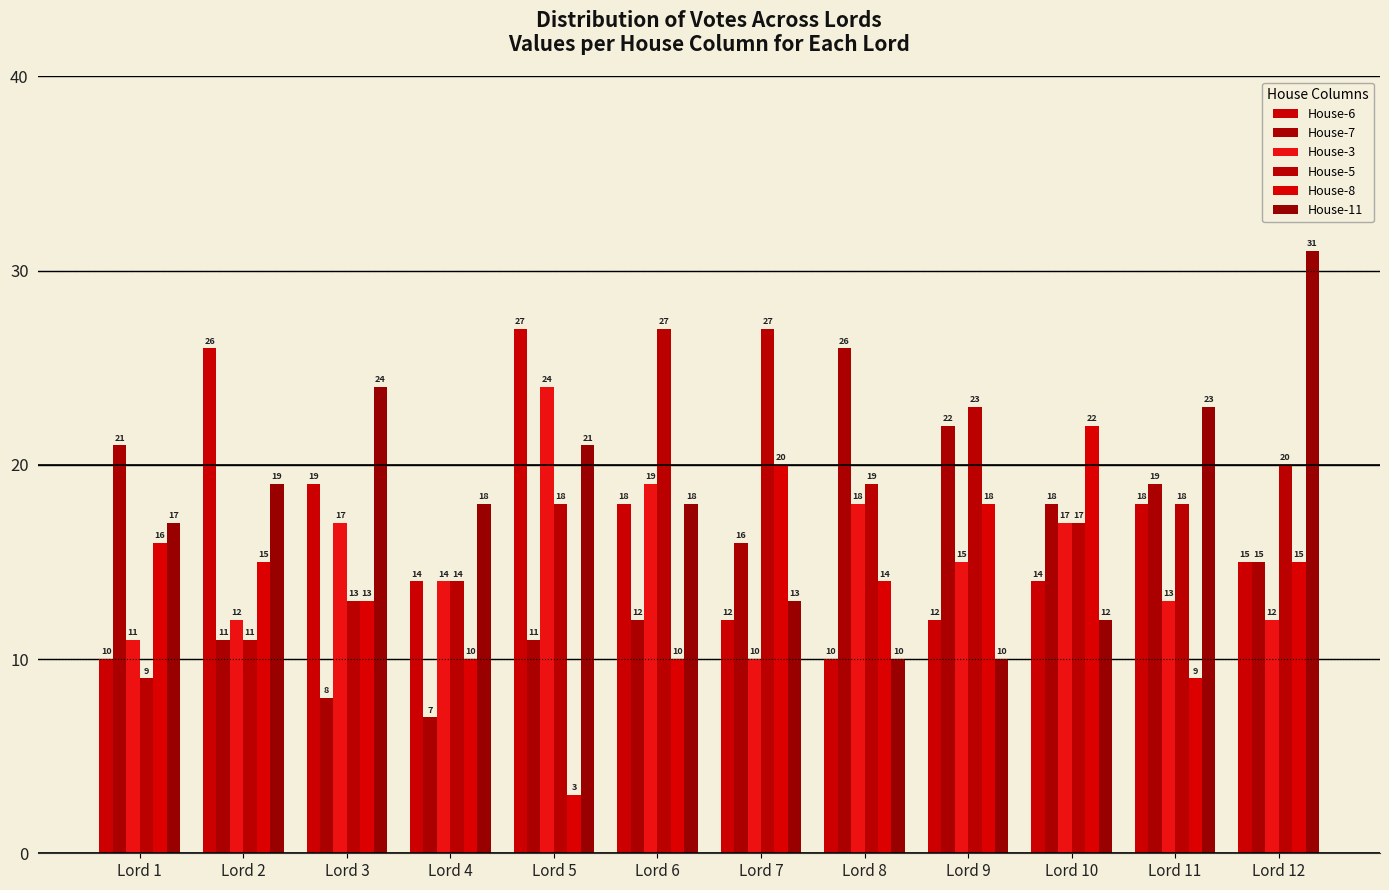

Between Lord 11 and Lord 8, which is larger?

Lord 11